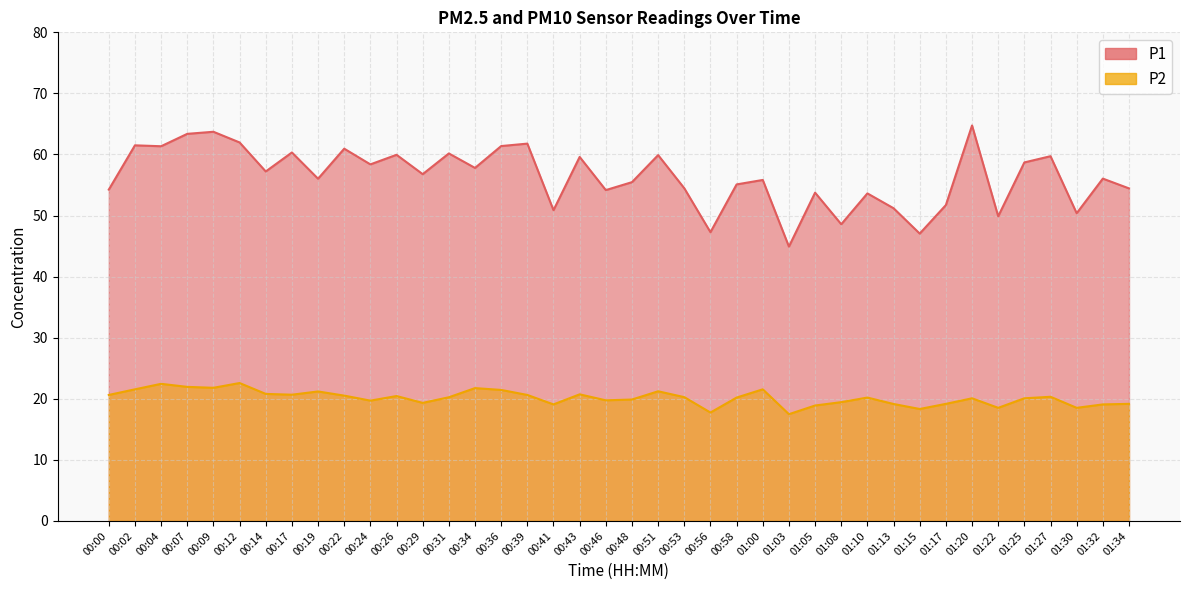

What is the difference between the maximum and minimum values in the P1 series?

19.8